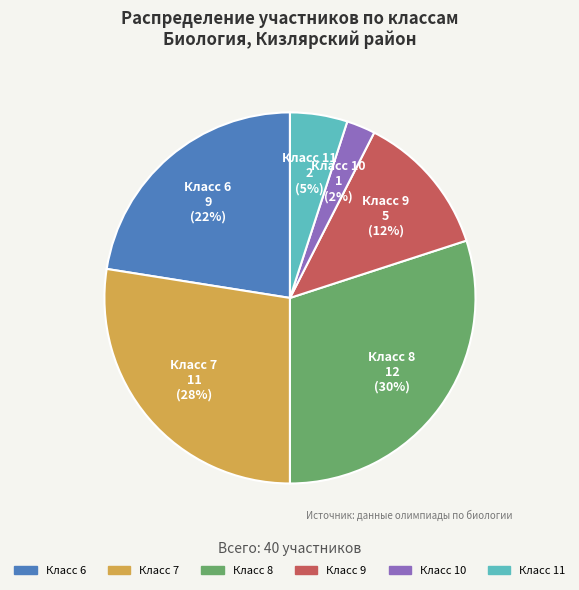

Is there any slice that represents more than half of the pie?

No